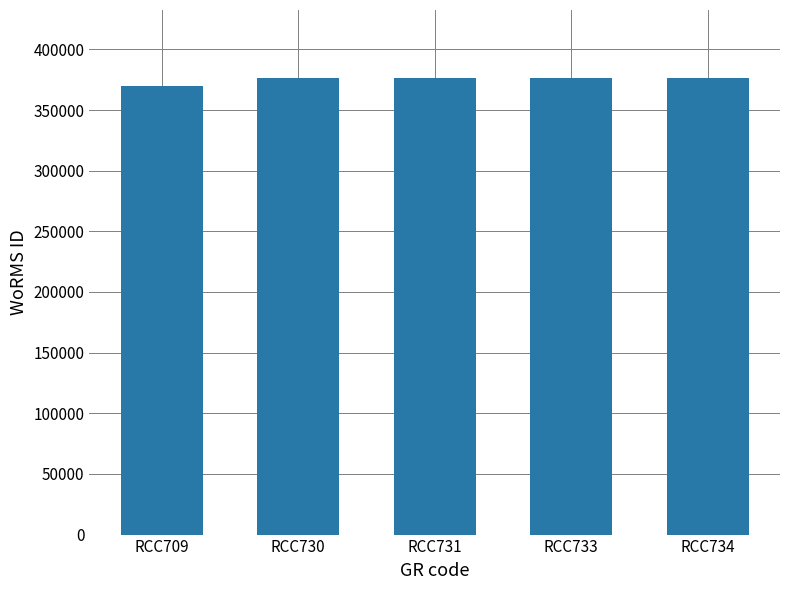

Between RCC733 and RCC709, which is larger?

RCC733